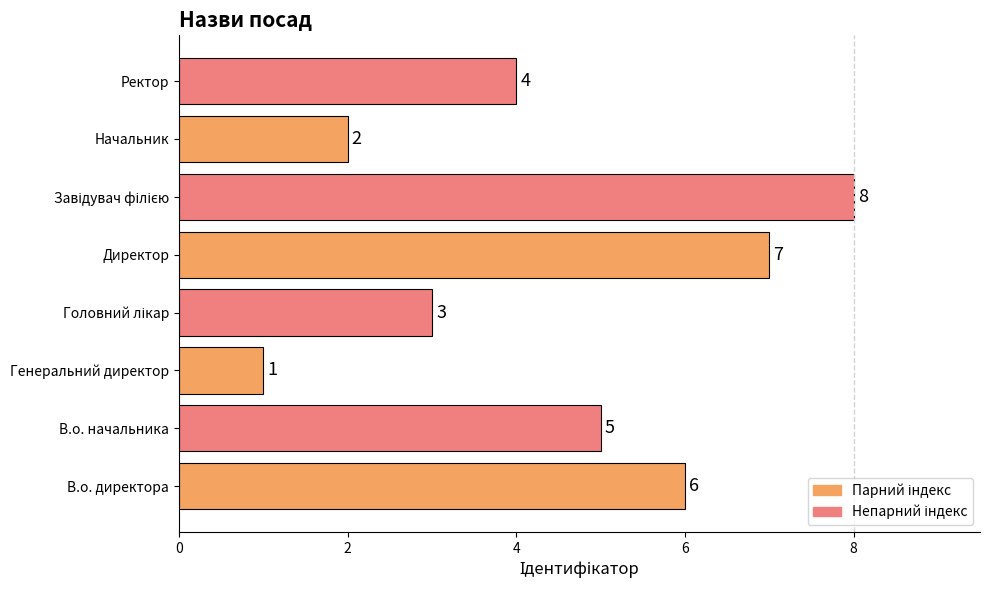

What is the difference between the maximum and minimum values?

7